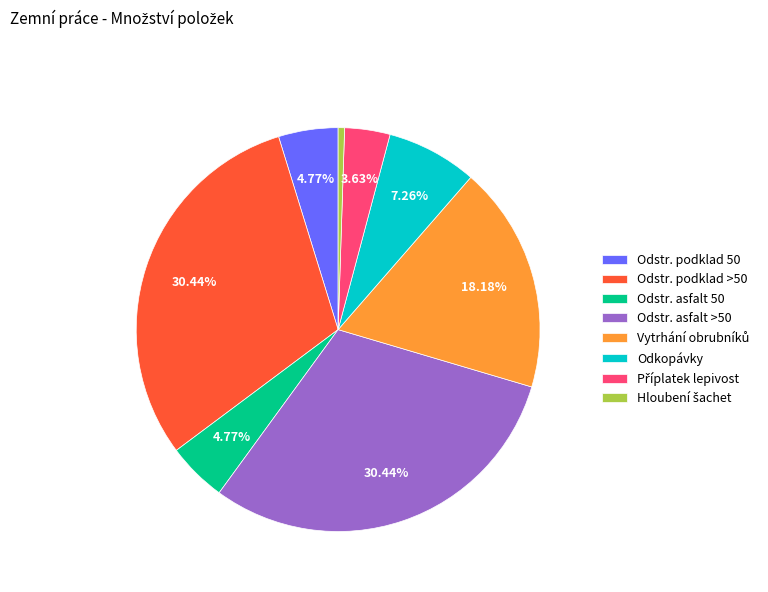

Is there a majority slice in this chart?

No